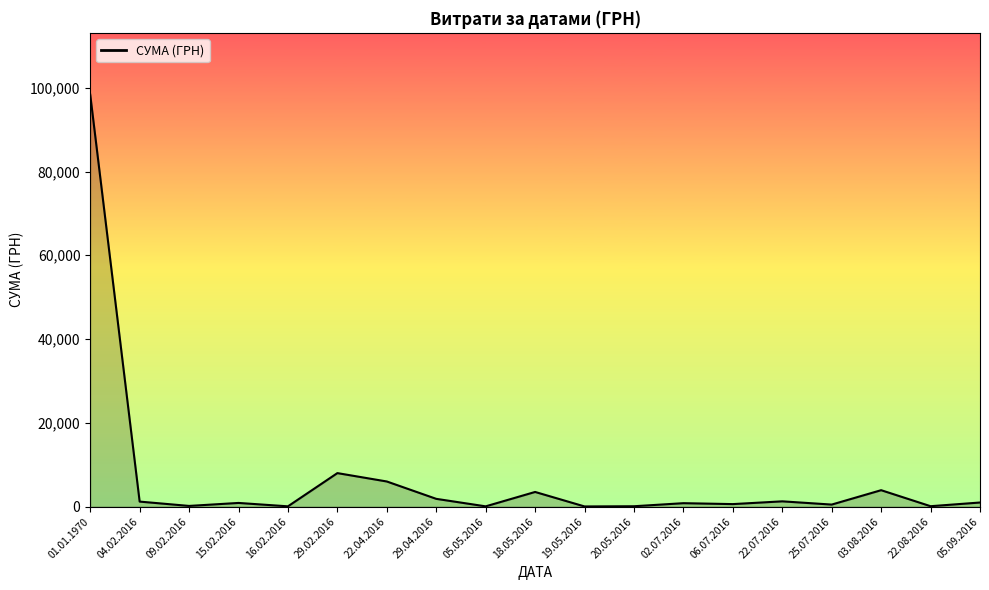

What is the ratio of the value at 22.04.2016 to the value at 22.08.2016?

61.0